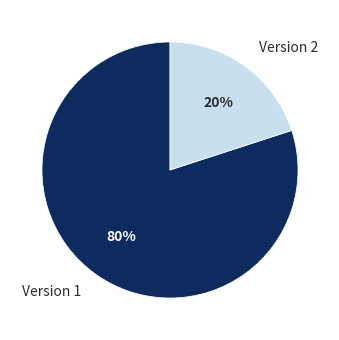

Is the sum of Version 2 and Version 1 greater than half?

Yes